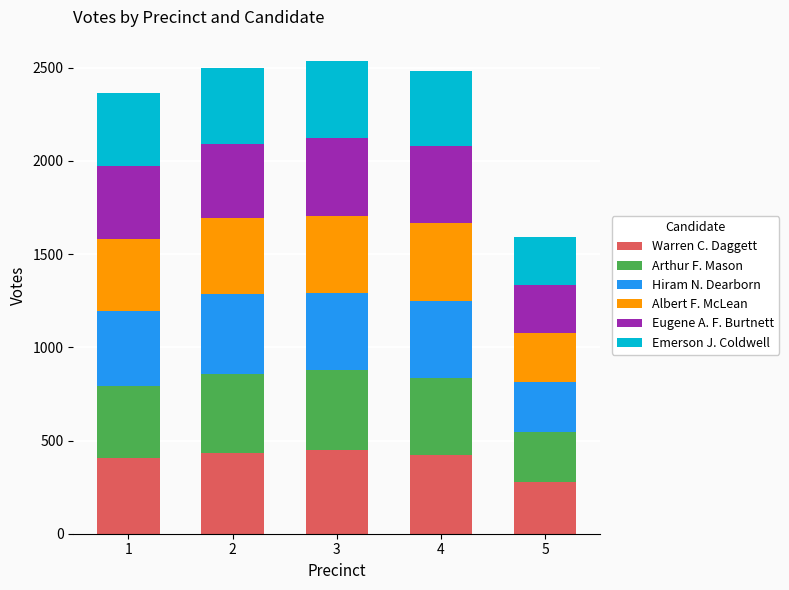

What is the total value across all series at 4?

2481